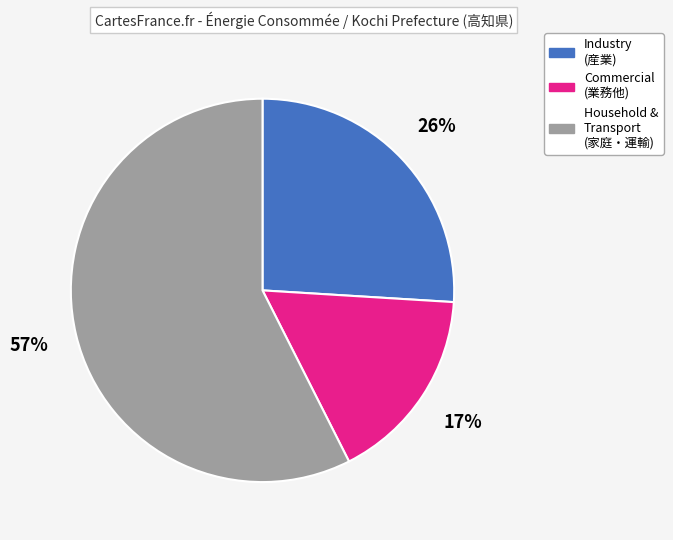

How many slices are in this pie chart?

3